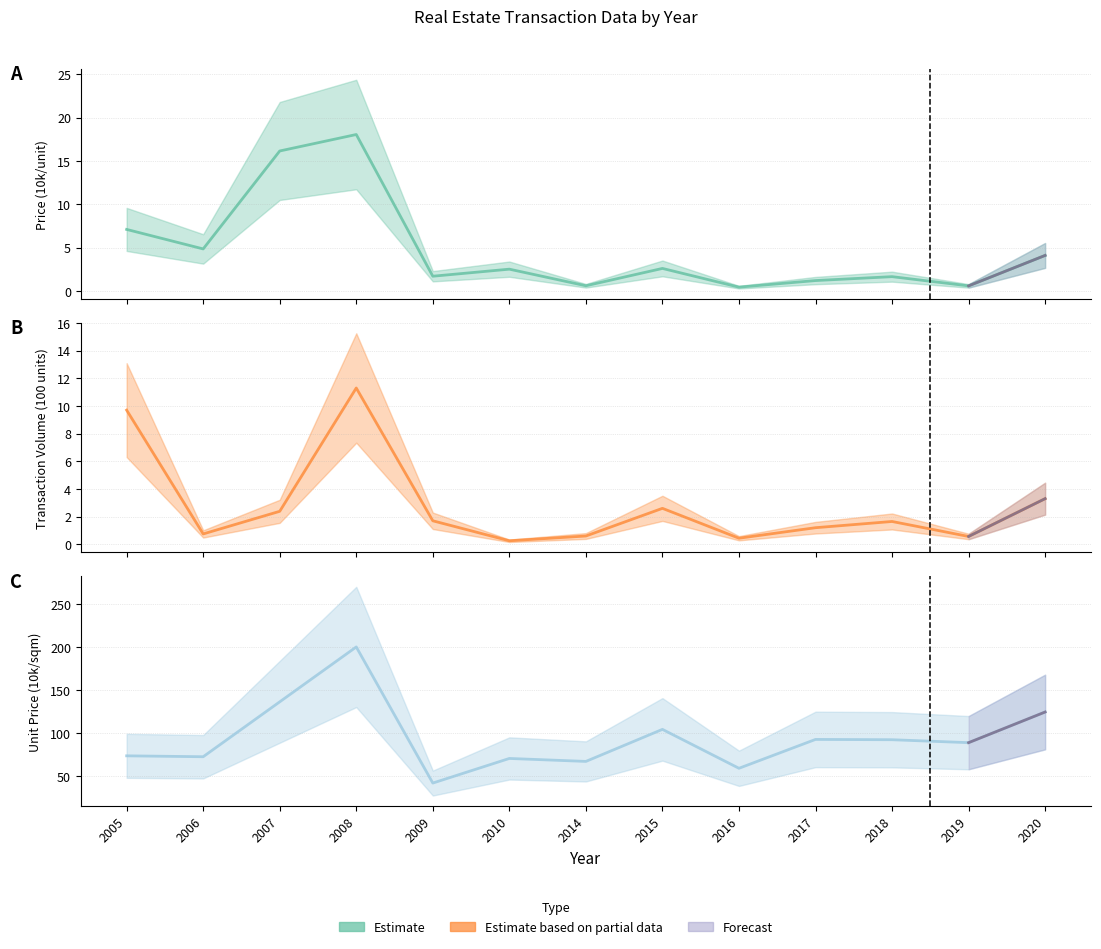

The Transaction Volume (100 units) series shows 1.4 at 2020. True or false?

False